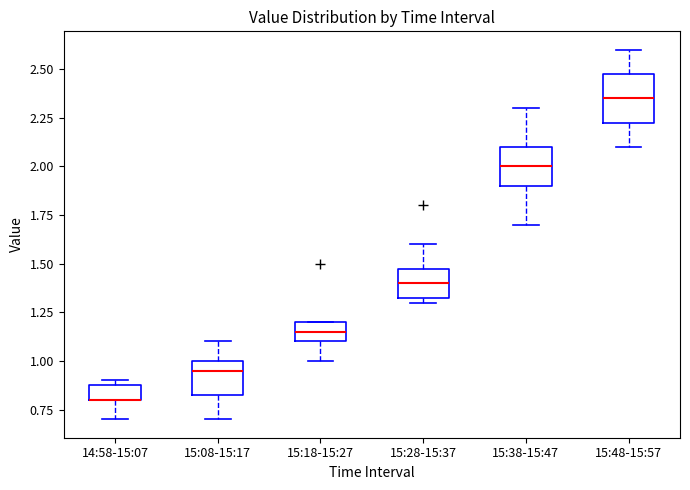

Where is the upper edge of the box for 15:48-15:57 on the y-axis? The values are not printed on the chart, so give them approximately, as read against the axis.

2.50